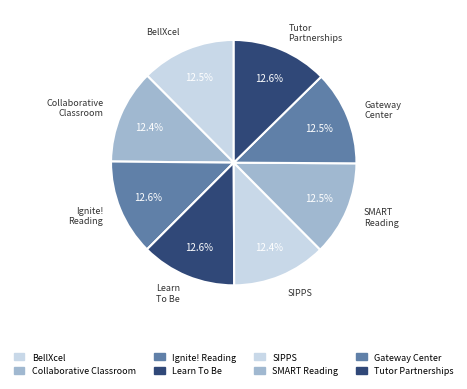

Which slice is the smallest?

Center for the
Collaborative Classroom